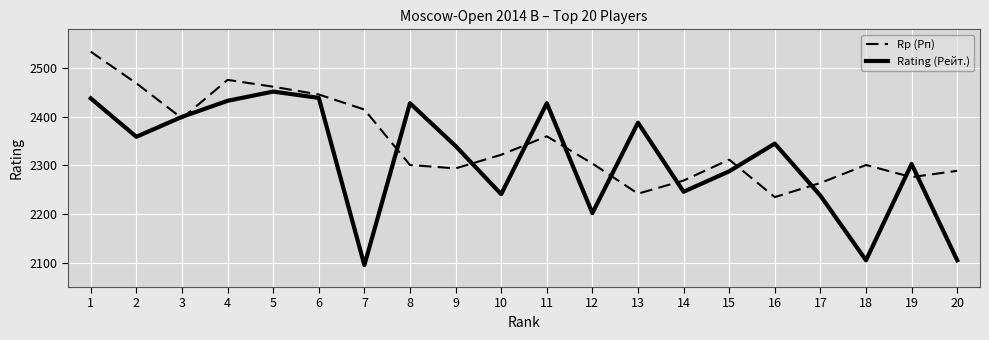

Which series ends up on top after the final intersection of Rp (Рп) and Rating (Рейт.)?

Rp (Рп)